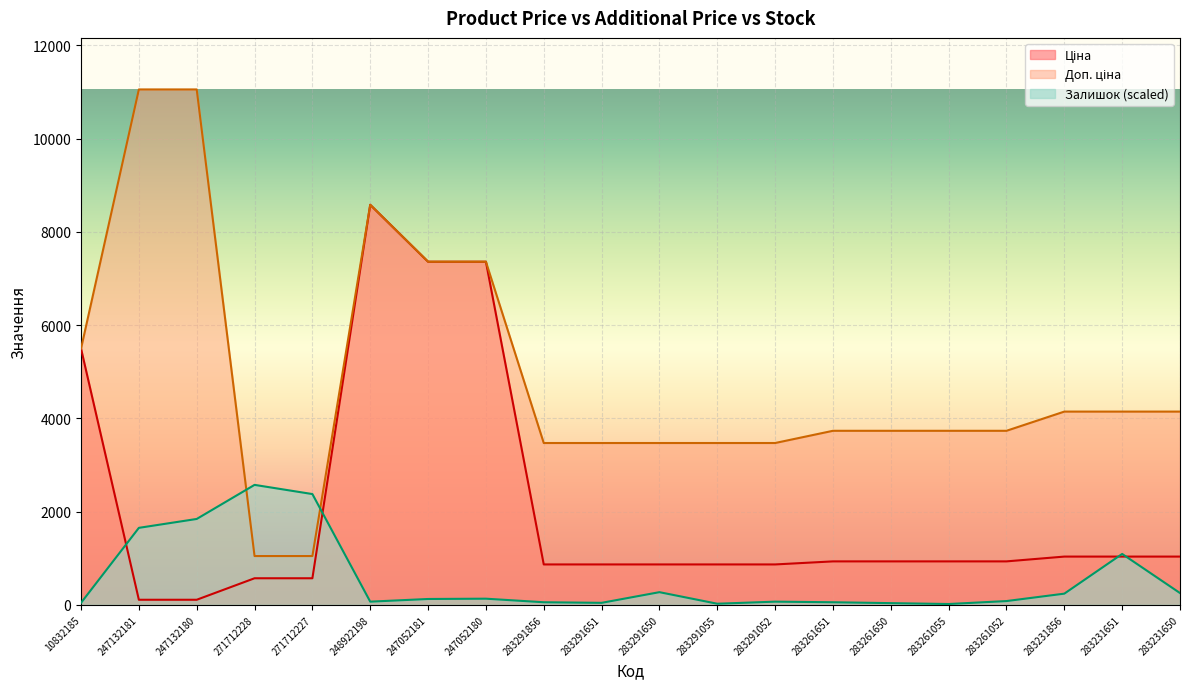

How many lines are shown in the chart?

3